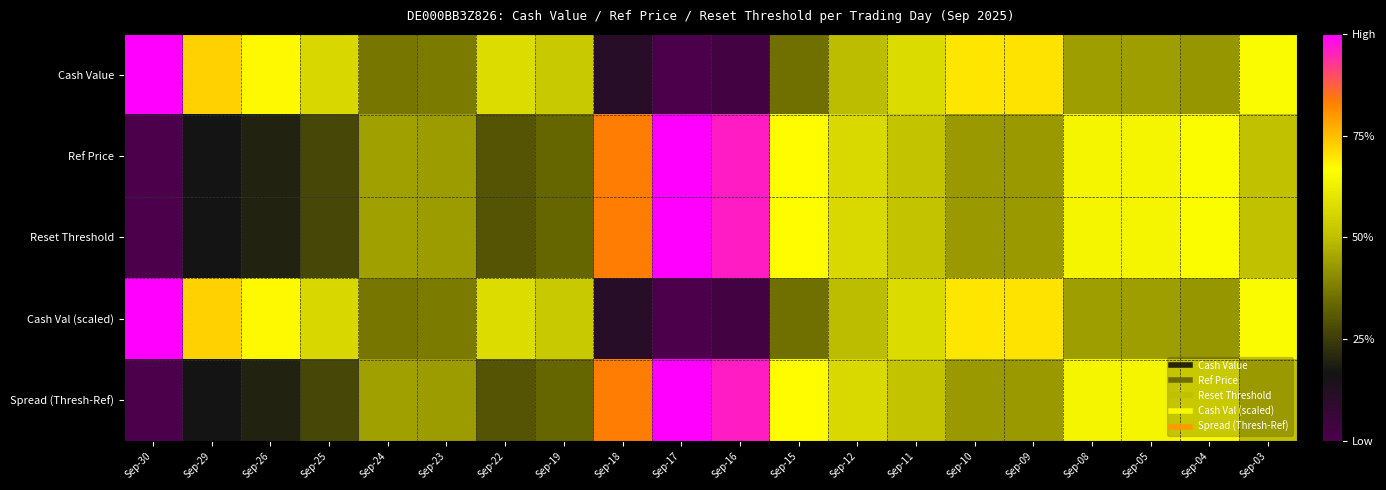

At which category is the sum across all series the highest?

Sep-17